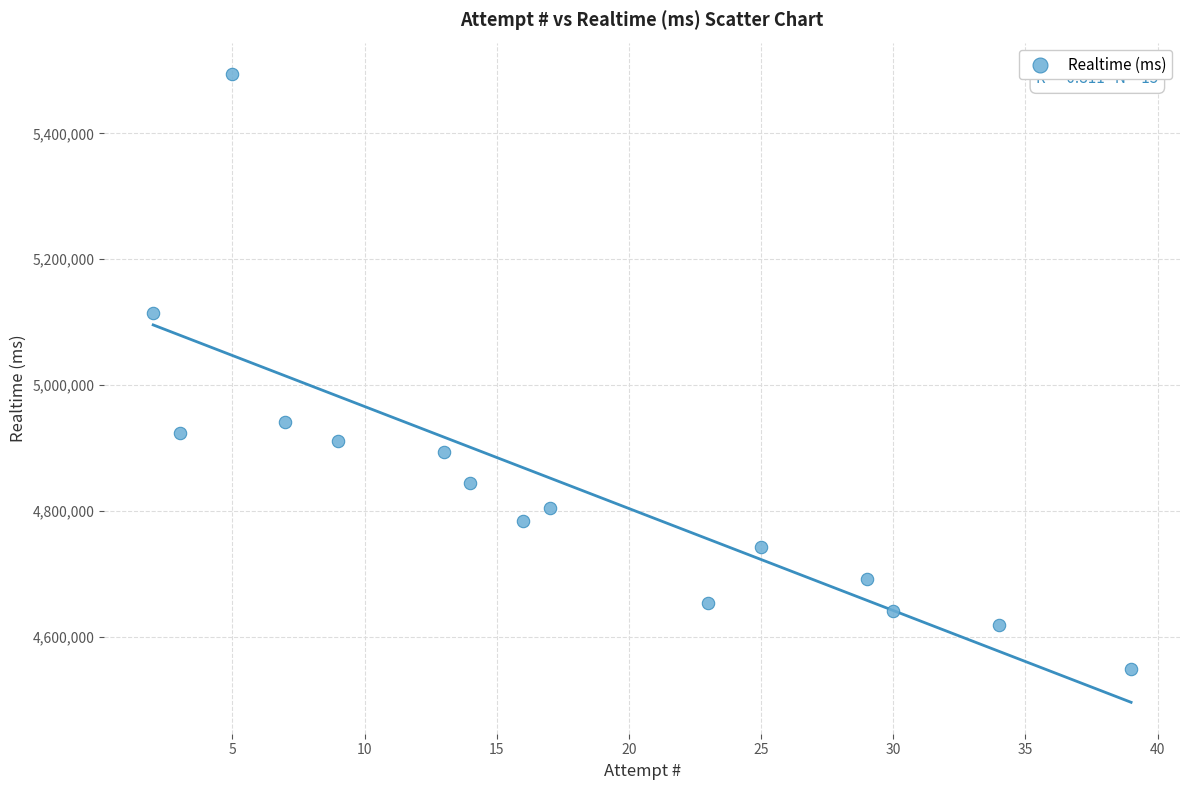

What is the range of X values (max minus min)?

37